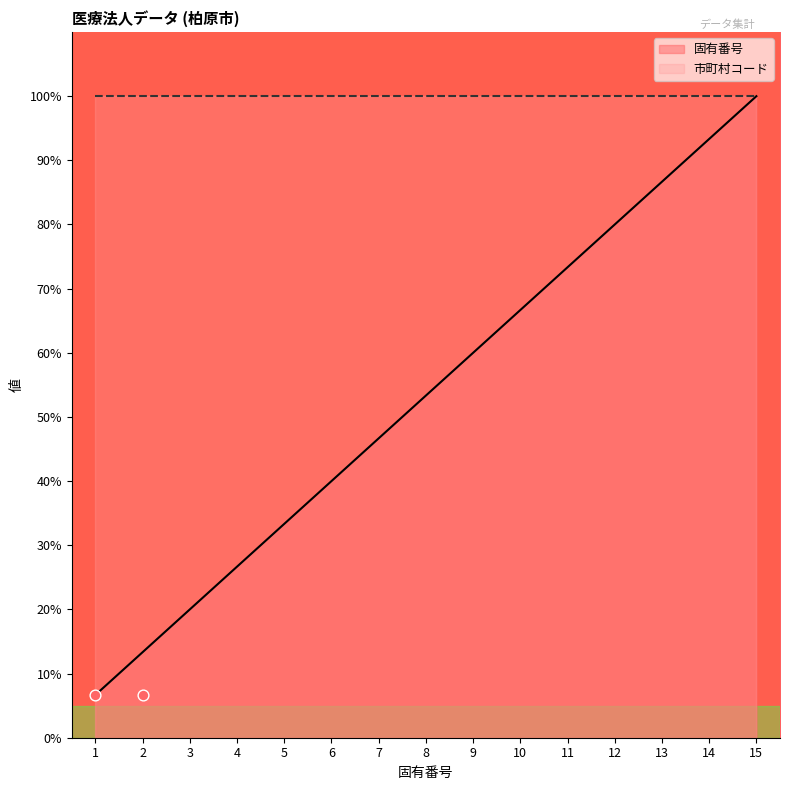

What is the ratio of the value at 10 to the value at 15?

0.7